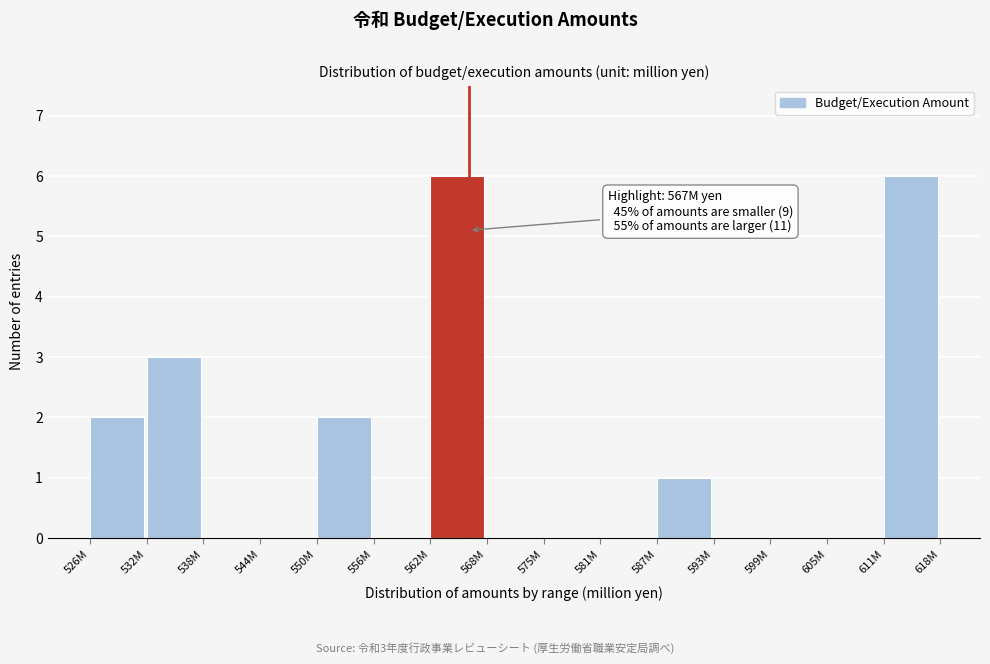

Is it true that the value at 550M is 2?

True